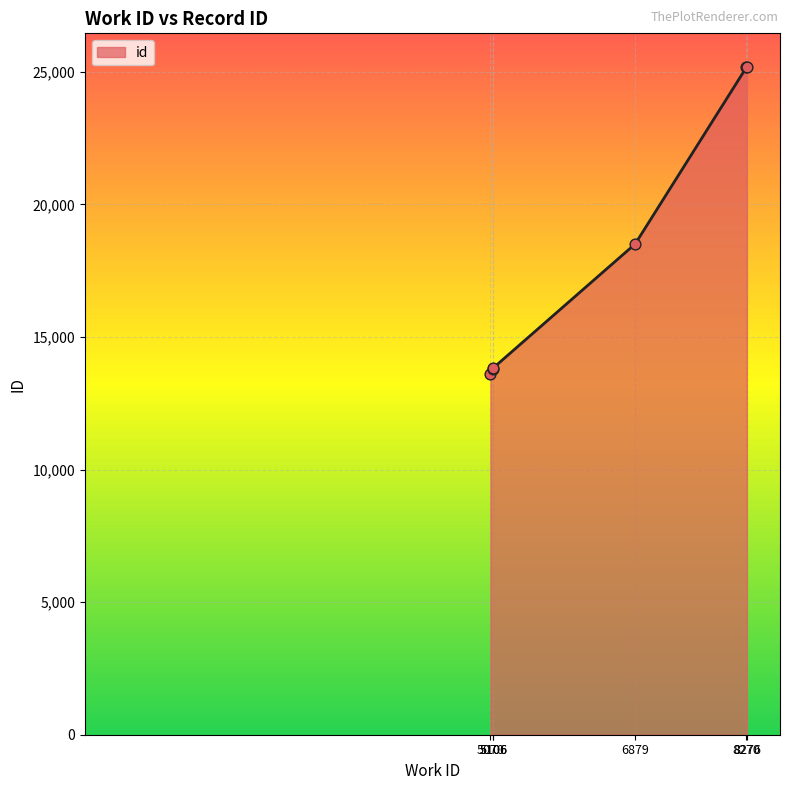

What is the ratio of the value at 5106 to the value at 5106?

1.0